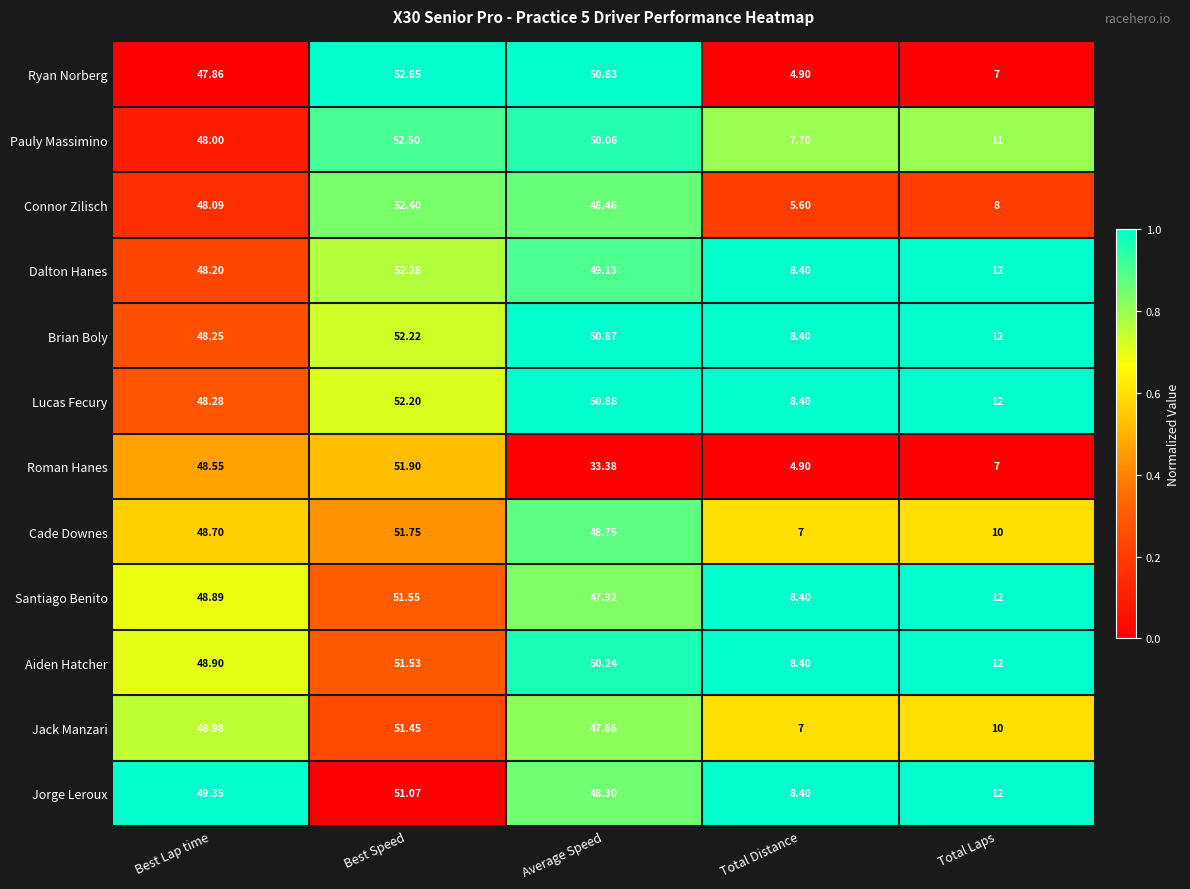

At which label does Cade Downes reach its peak?

Best Speed